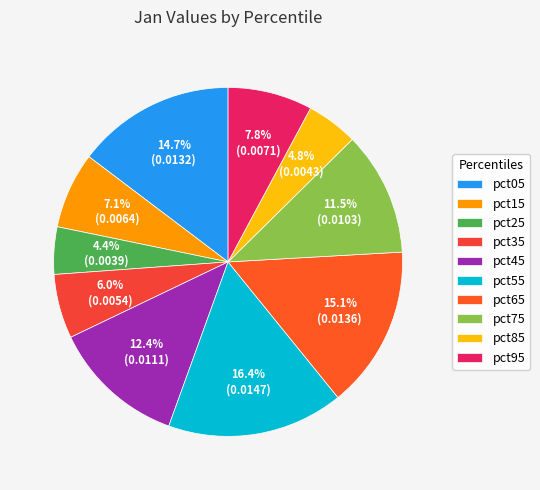

How many segments does this pie chart have?

10